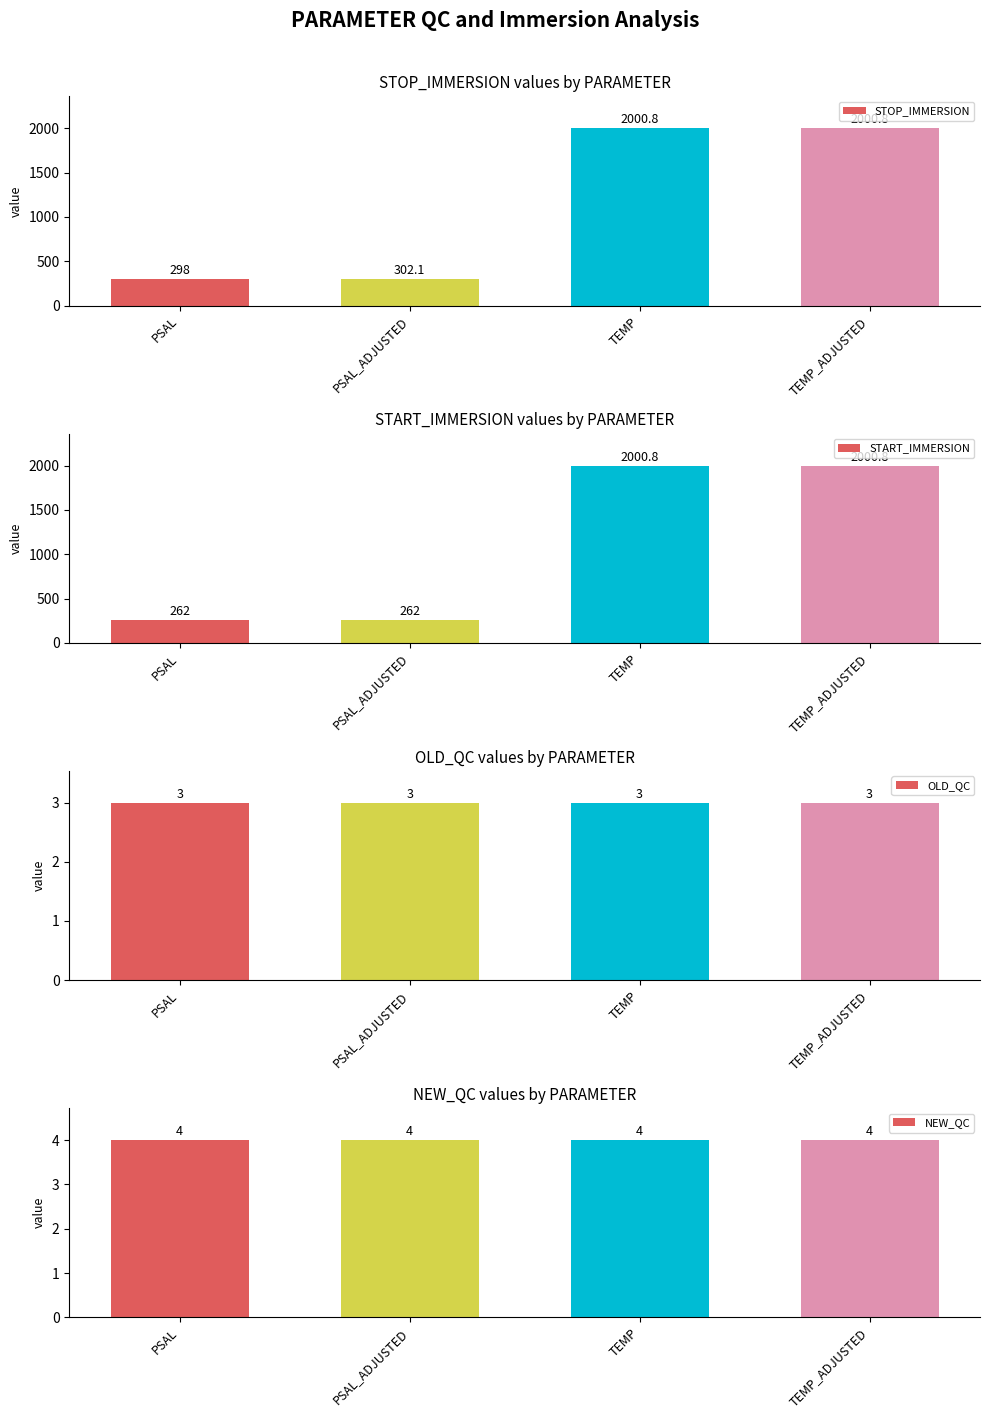

What is the average value of the OLD_QC series?

3.0